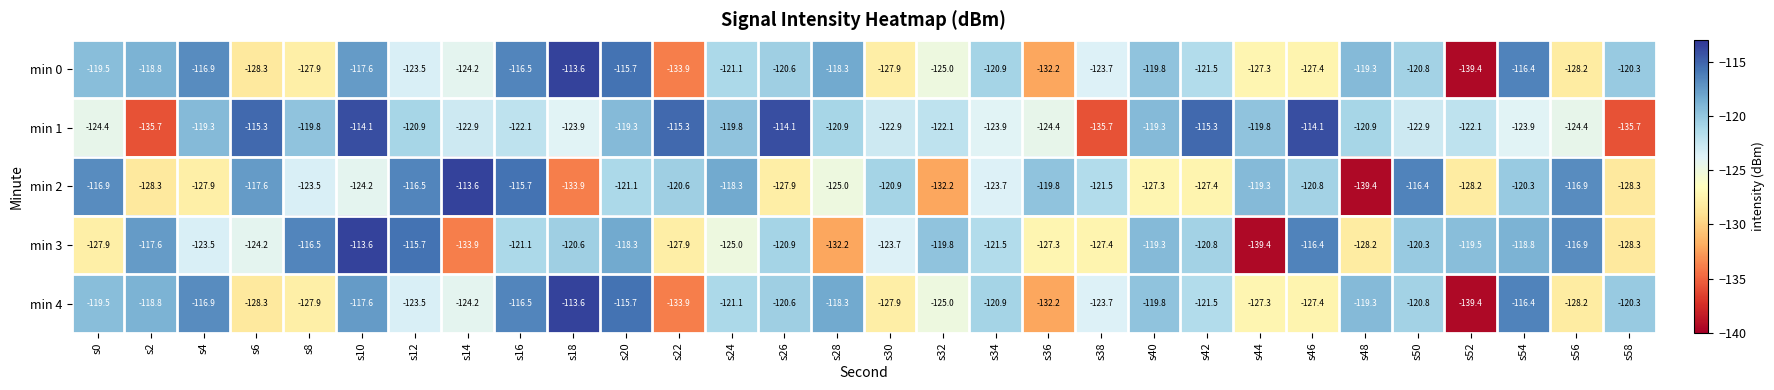

What is the difference between the maximum and second lowest values in the min 4 series?

20.3